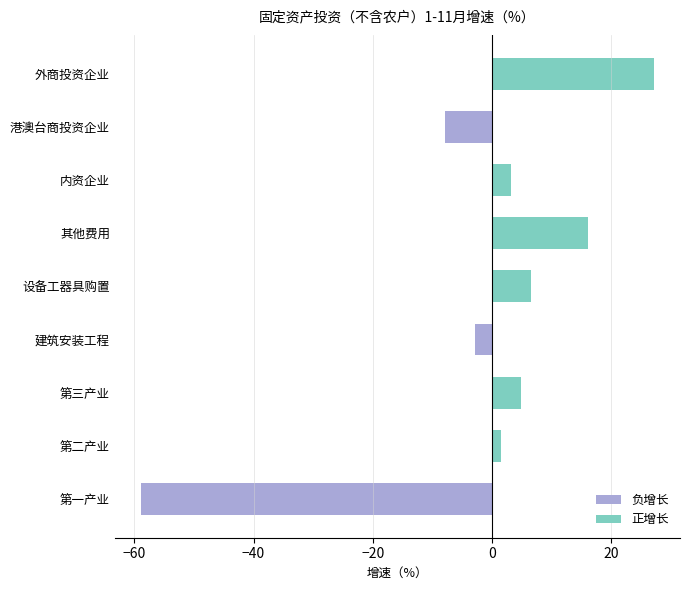

What is the difference between the maximum and minimum values in the 正增长 series?

27.2